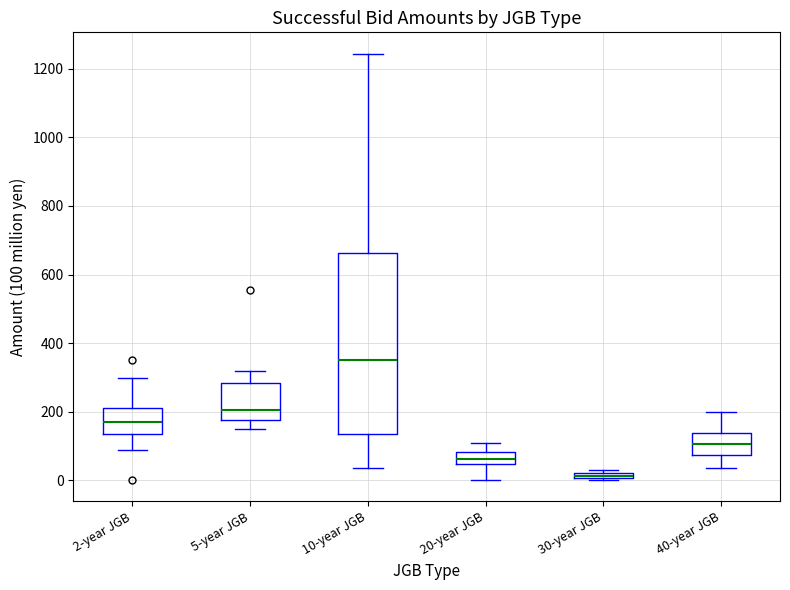

Comparing the boxes themselves (not the whiskers), which one is the tallest?

10-year JGB